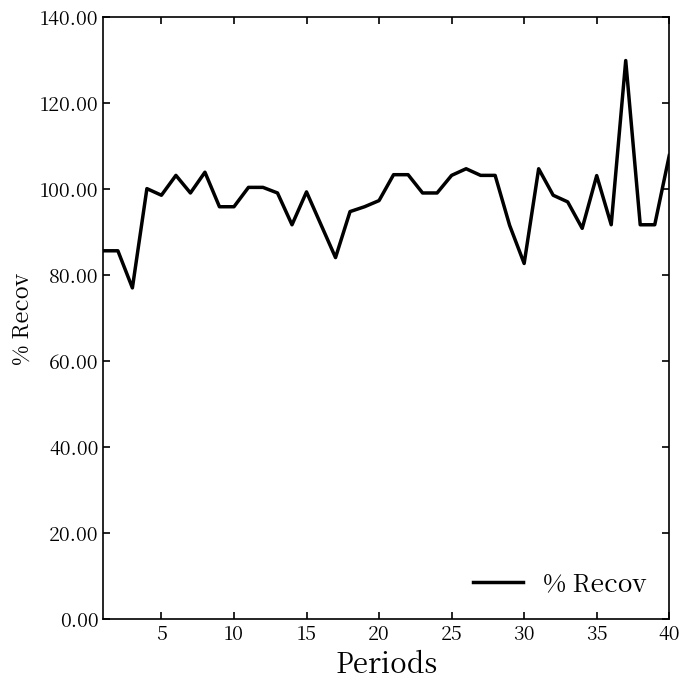

What is the greatest value displayed?

129.8